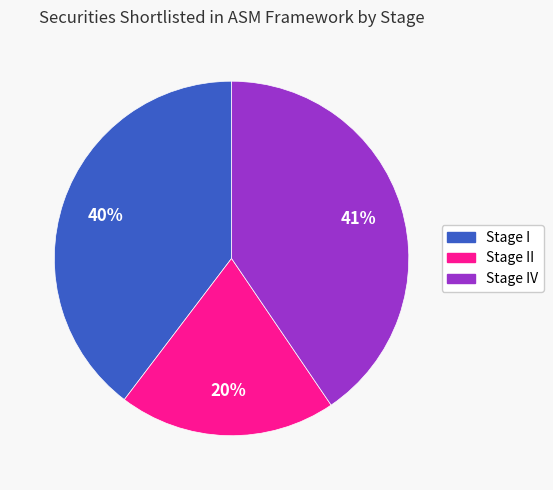

To the nearest percent, what is the difference between the largest and smallest slice percentages?

21%